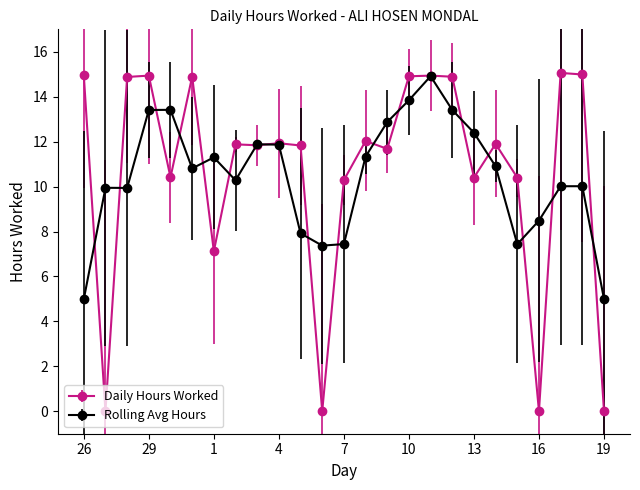

What is the maximum value shown in the chart?

15.1